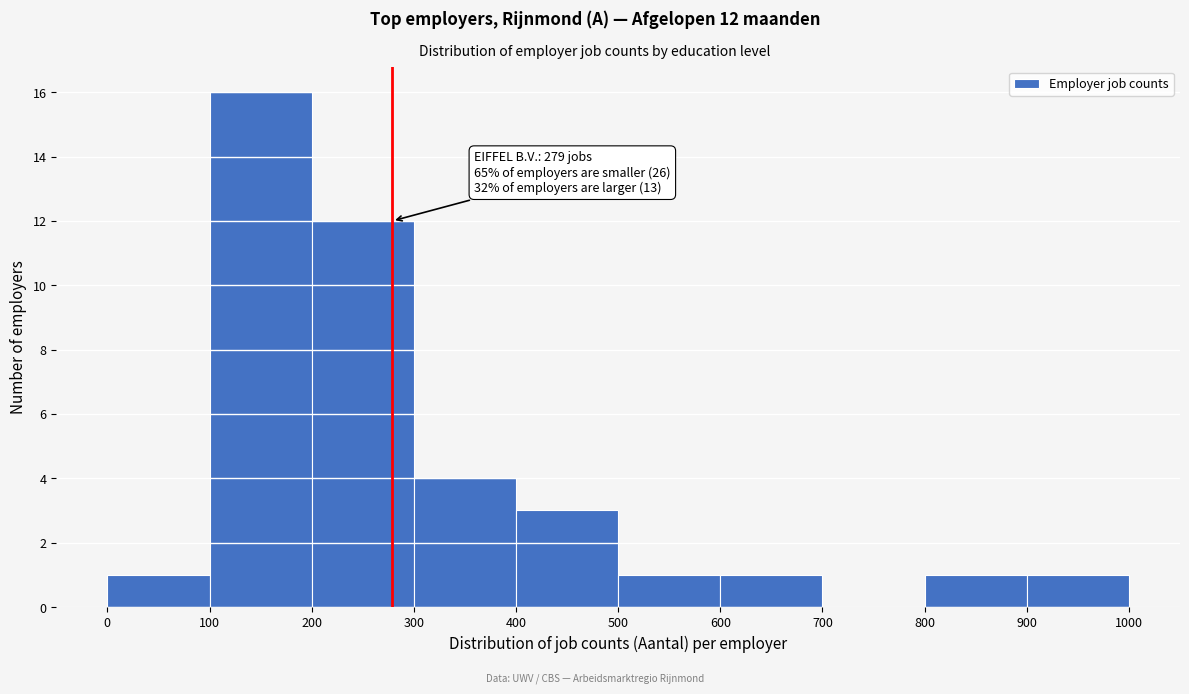

Which range on the x-axis has the tallest bar?

100 to 200